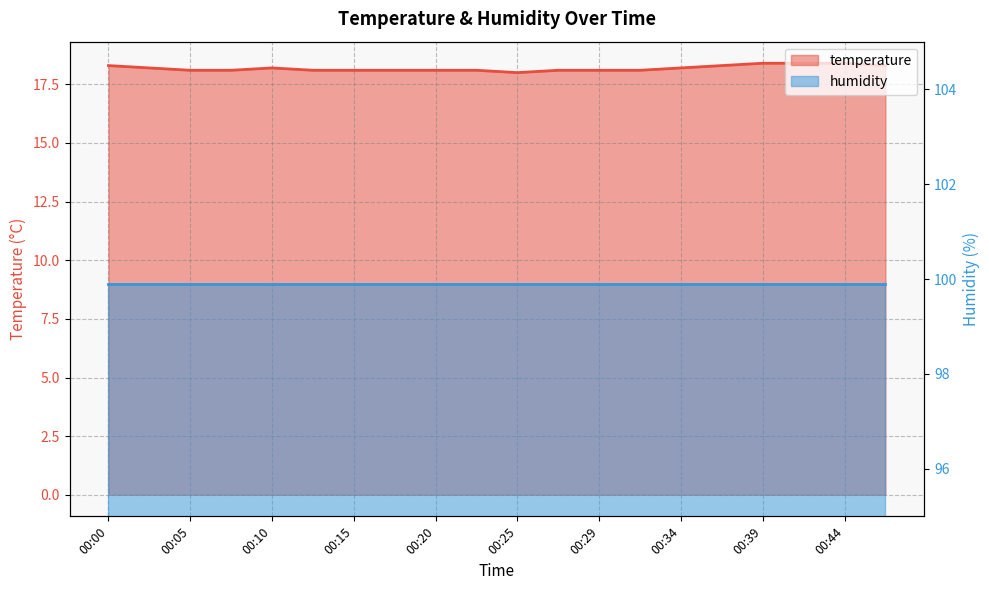

How many points are higher than both their immediate neighbors (excluding endpoints)?

1